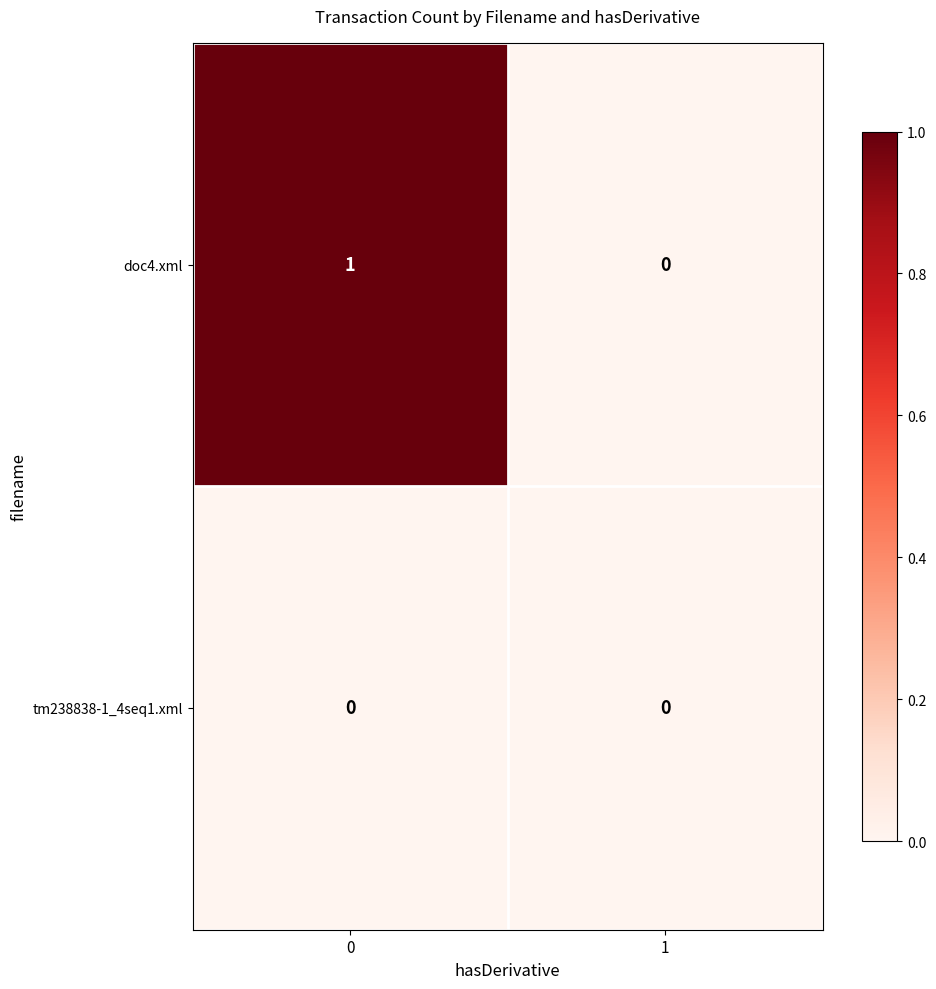

Reading right to left, what are all the values shown in this chart?

doc4.xml: 1=0	0=1
tm238838-1_4seq1.xml: 1=0	0=0